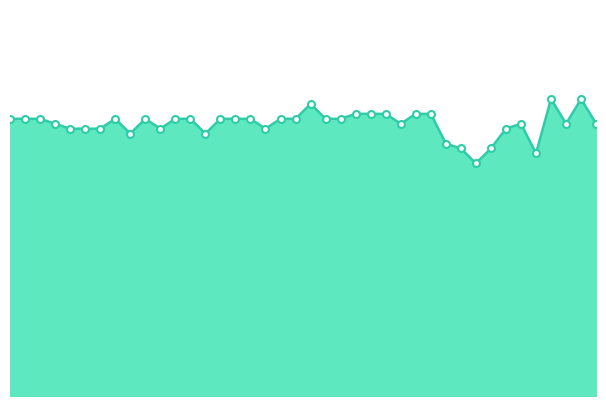

Does the chart display data point markers on the line(s)?

No